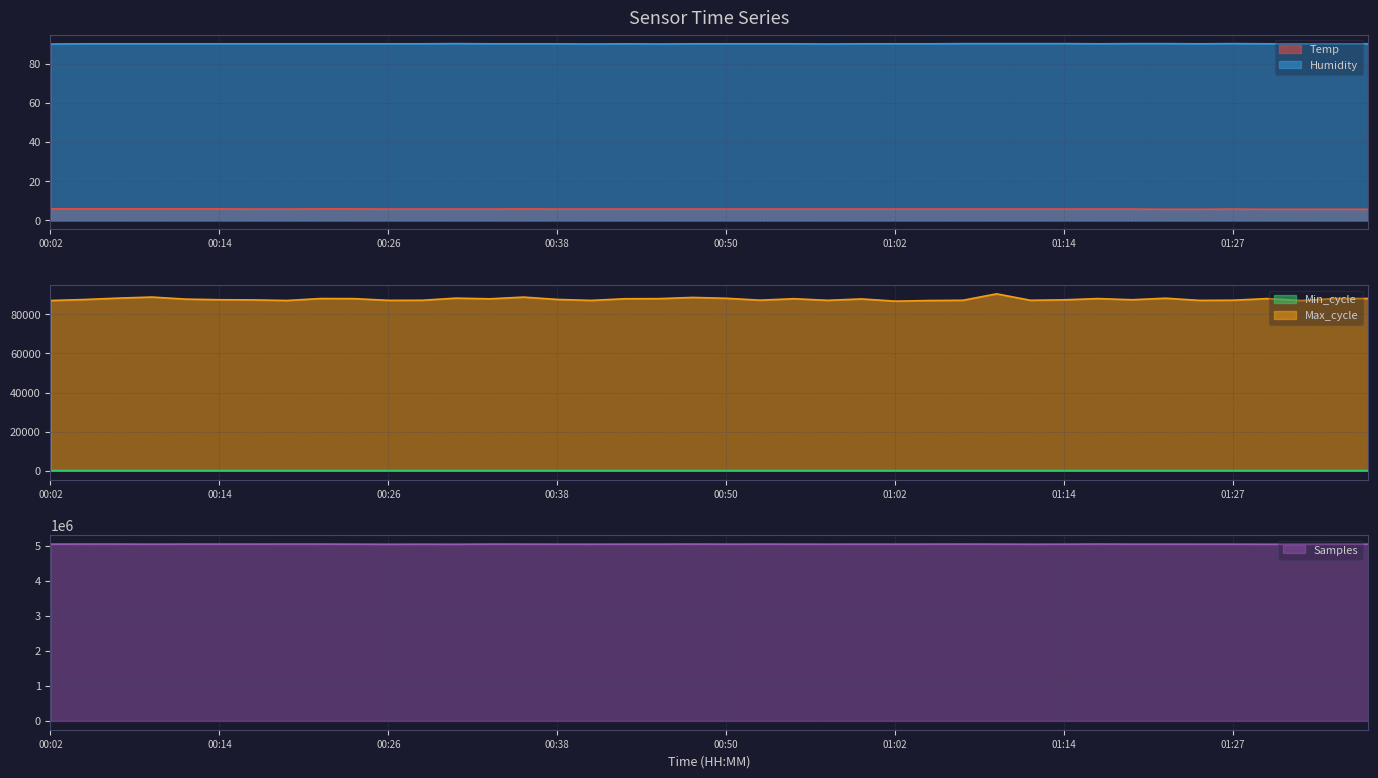

Is it true that Temp equals 8.5 at 00:45?

False